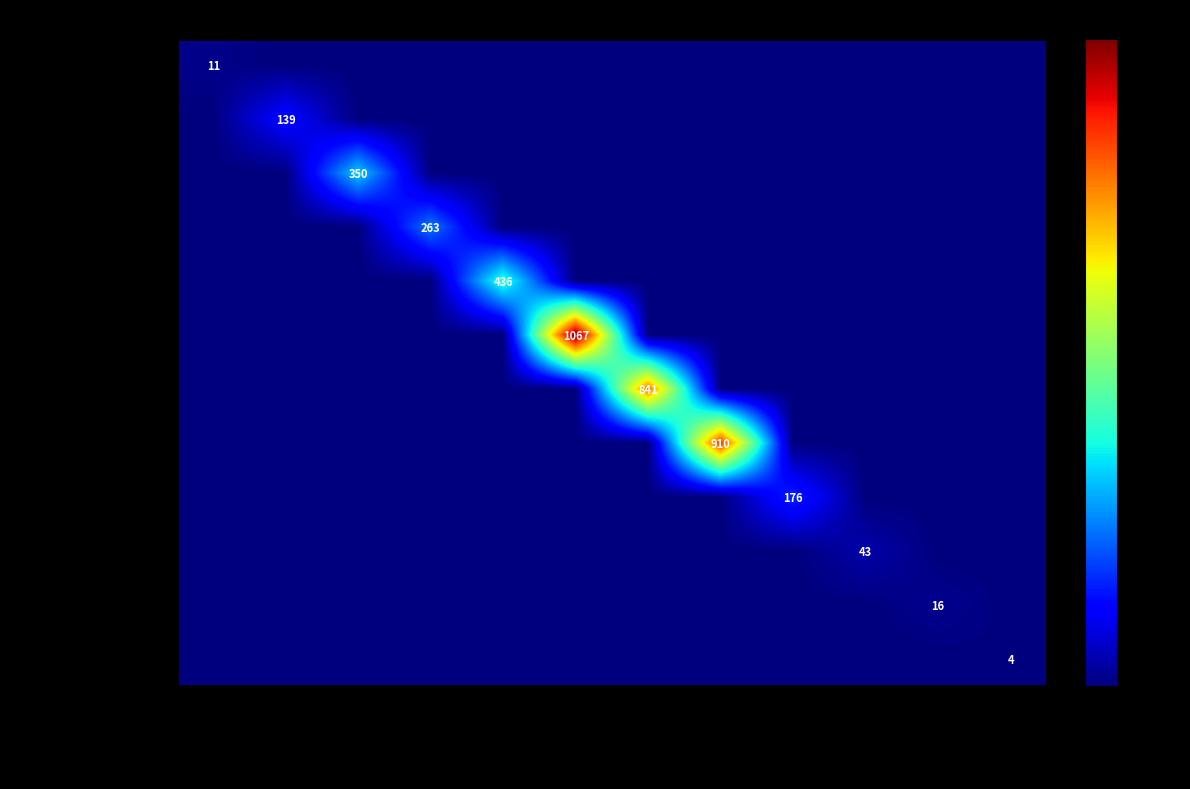

At how many categories does at least one series exceed 78?

8